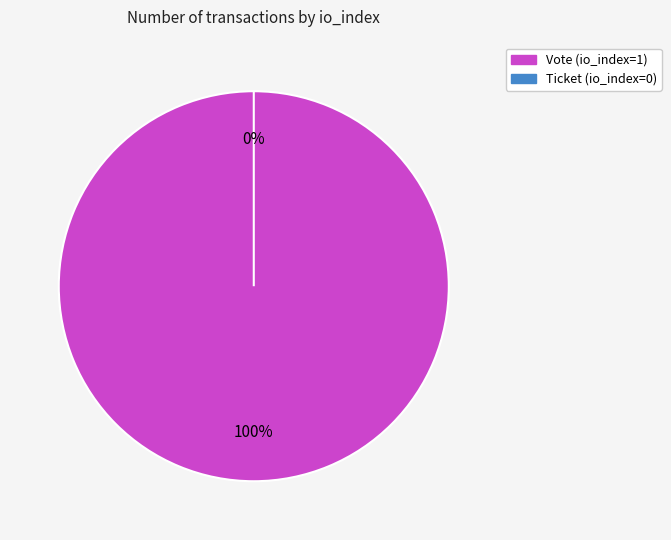

What is the smallest slice in the pie chart?

Ticket (io_index=0)